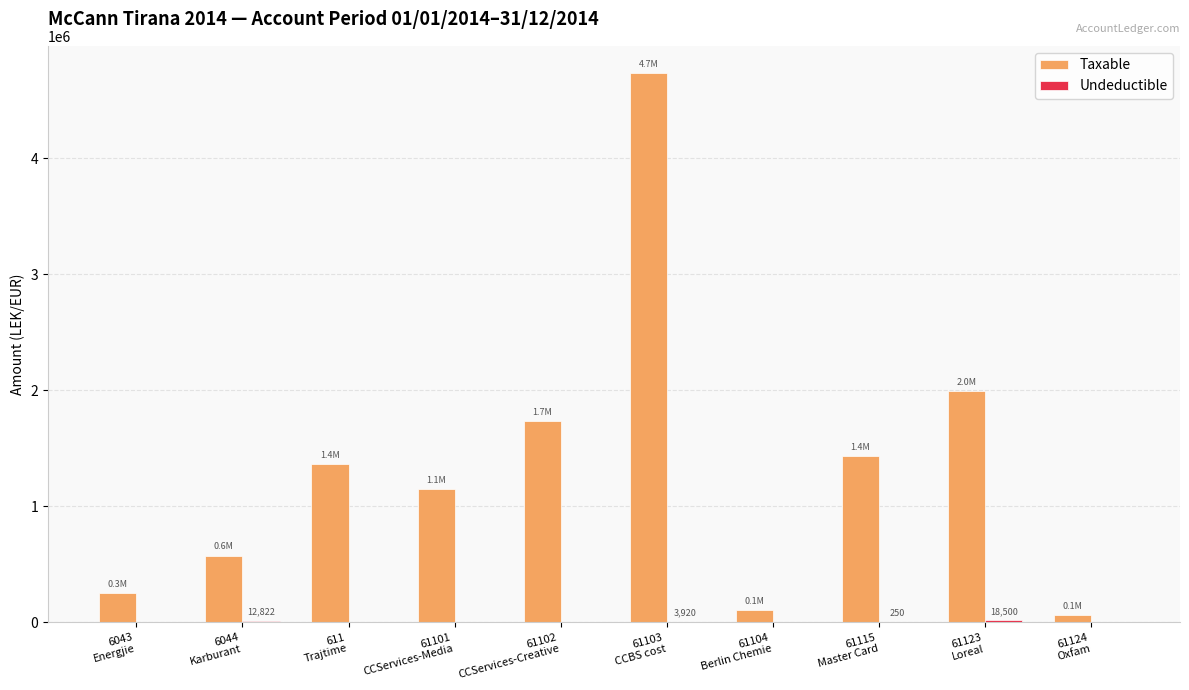

Which series has the largest total across all categories?

Taxable